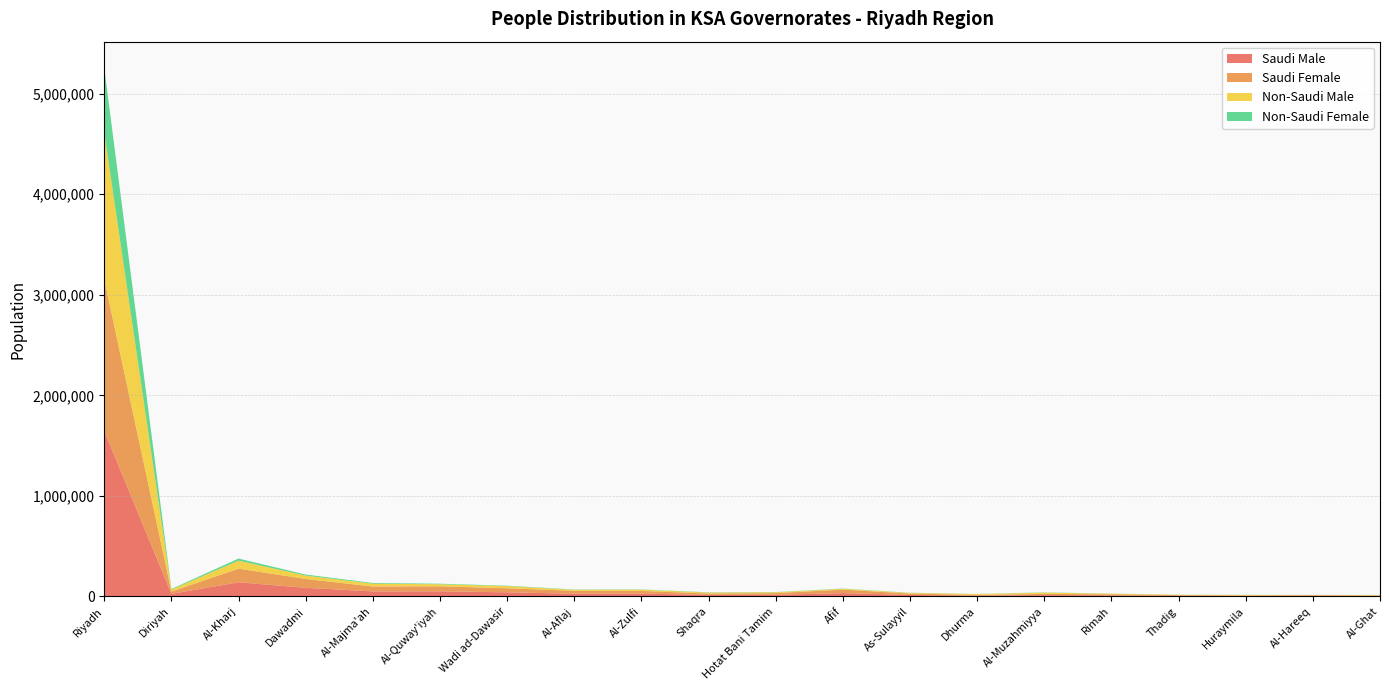

Reading right to left, list all the values displayed in this chart.

Saudi Male: 3991	5956	4656	6529	10578	12483	7594	13885	32719	16103	14826	27963	27004	40460	50078	49825	85142	140285	25590	1645060
Saudi Female: 3796	6220	4296	6178	10272	12312	7431	14293	34562	16578	13997	26655	28465	40472	49989	48262	88283	135277	22531	1506149
Non-Saudi Male: 5677	1988	5323	3701	6210	12741	8510	6477	8014	8468	9204	12252	9867	21176	20950	28104	33924	79829	19638	1460578
Non-Saudi Female: 941	586	1049	757	995	2329	894	1728	2683	2151	2514	2424	2865	4044	5144	7094	9956	20934	5909	642773